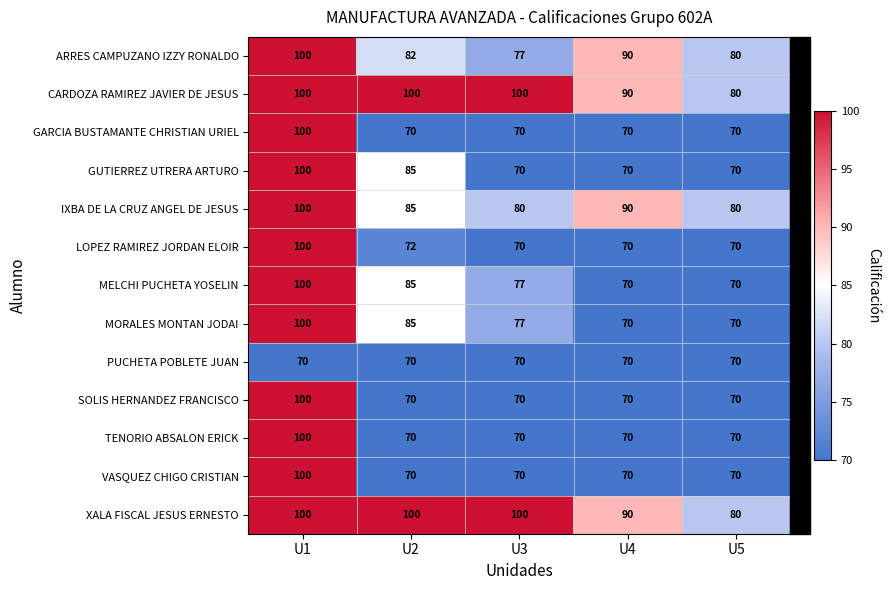

Is the value of SOLIS HERNANDEZ FRANCISCO at U1 greater than the value of PUCHETA POBLETE JUAN at U2?

Yes